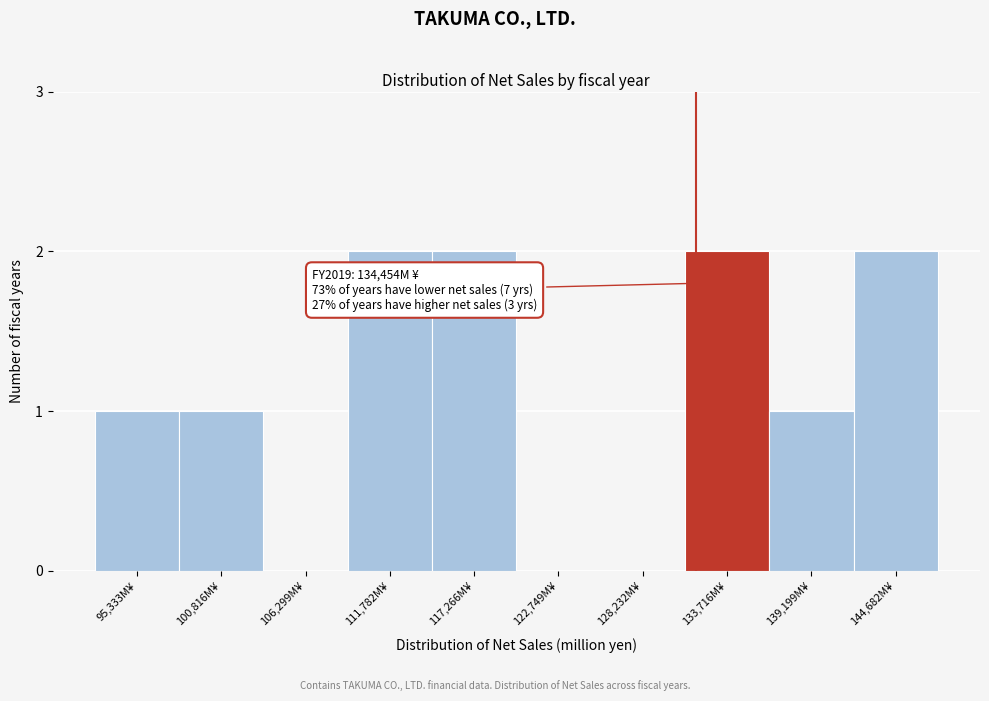

Reading left to right, list all the values displayed in this chart.

95,333M¥=1	100,816M¥=1	106,299M¥=0	111,782M¥=2	117,266M¥=2	122,749M¥=0	128,232M¥=0	133,716M¥=2	139,199M¥=1	144,682M¥=2